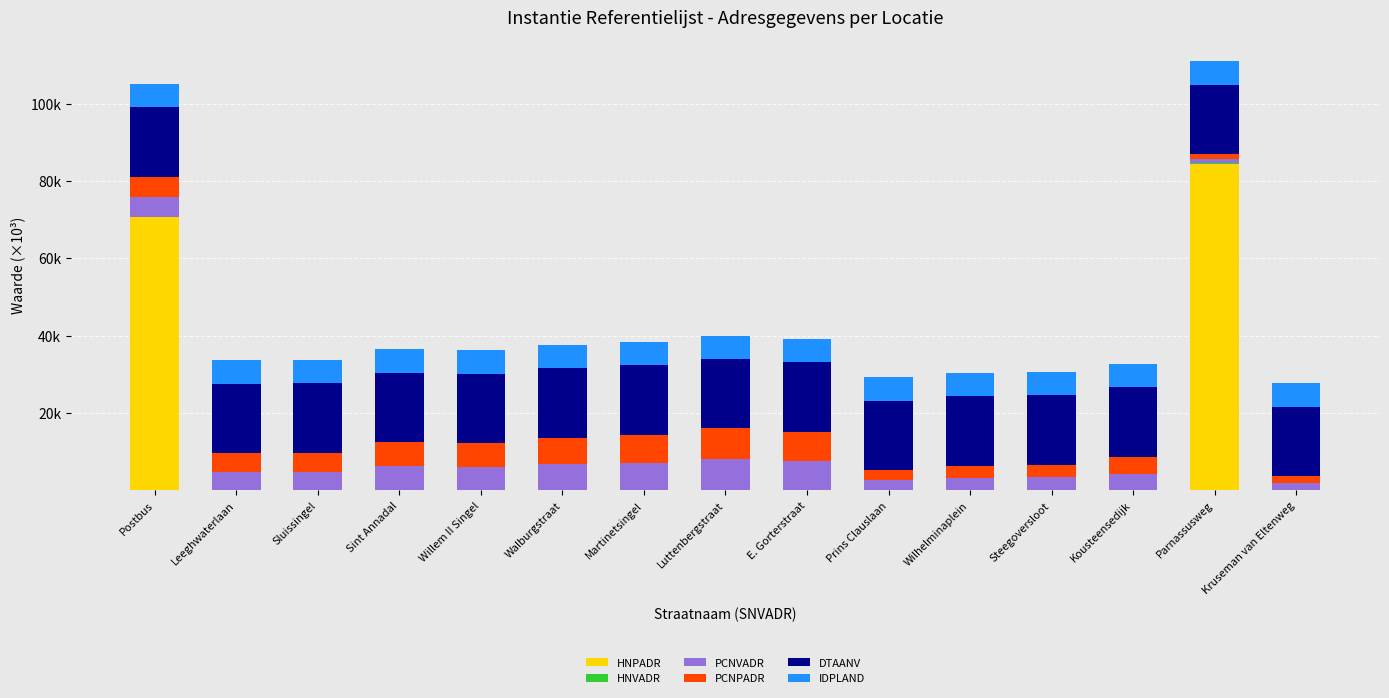

The PCNVADR series shows 2.5 at Kruseman van Eltenweg. True or false?

False